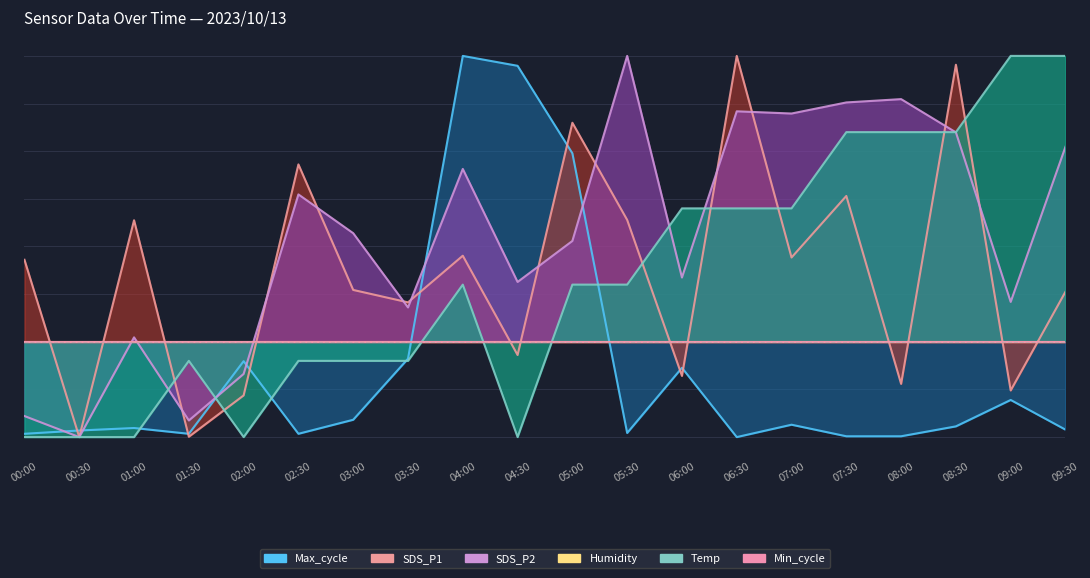

What position from the right is 01:30?

17